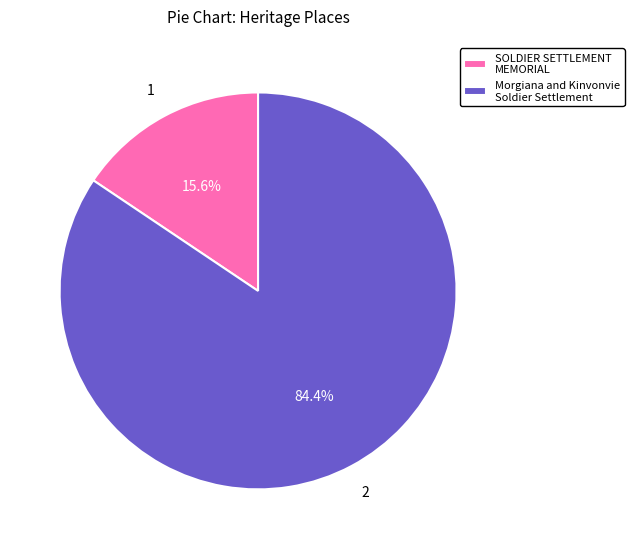

Which slice is the smallest?

SOLDIER SETTLEMENT MEMORIAL